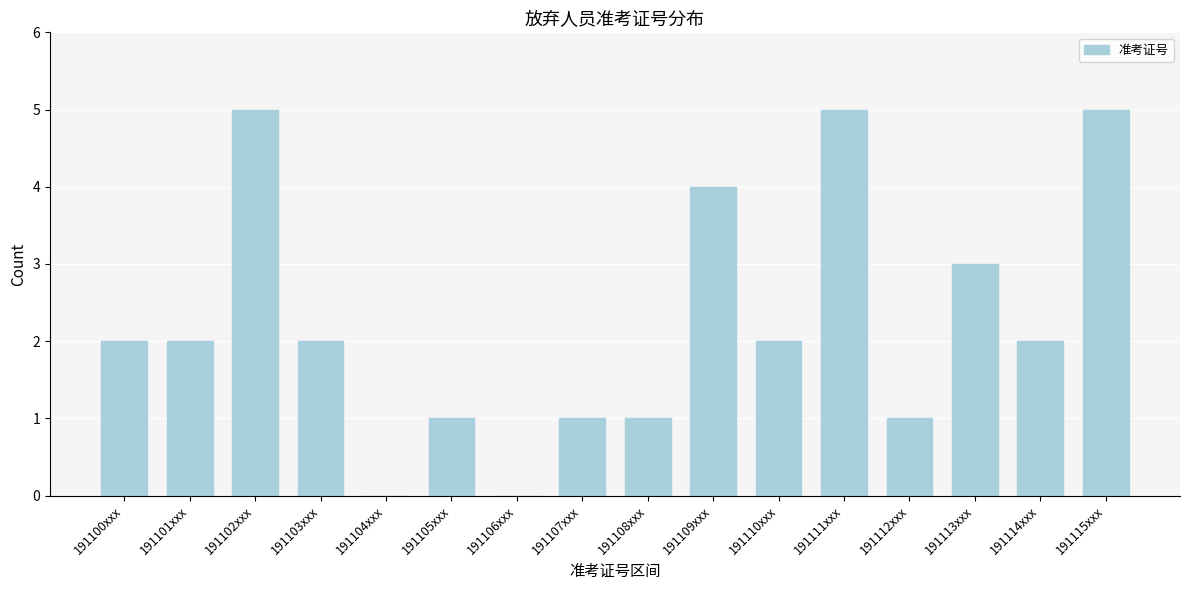

Reading left to right, extract all data points from this chart.

191100xxx=2	191101xxx=2	191102xxx=5	191103xxx=2	191104xxx=0	191105xxx=1	191106xxx=0	191107xxx=1	191108xxx=1	191109xxx=4	191110xxx=2	191111xxx=5	191112xxx=1	191113xxx=3	191114xxx=2	191115xxx=5